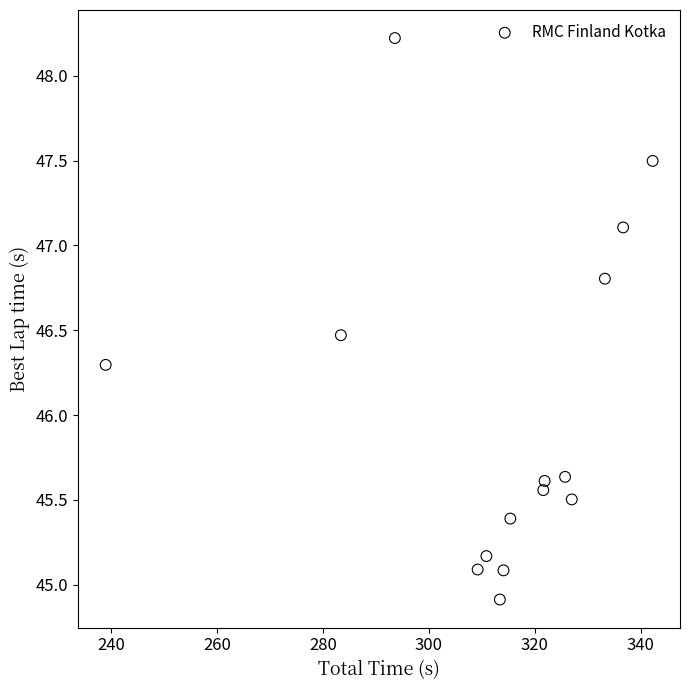

What is the range of Y values (max minus min)?

3.3